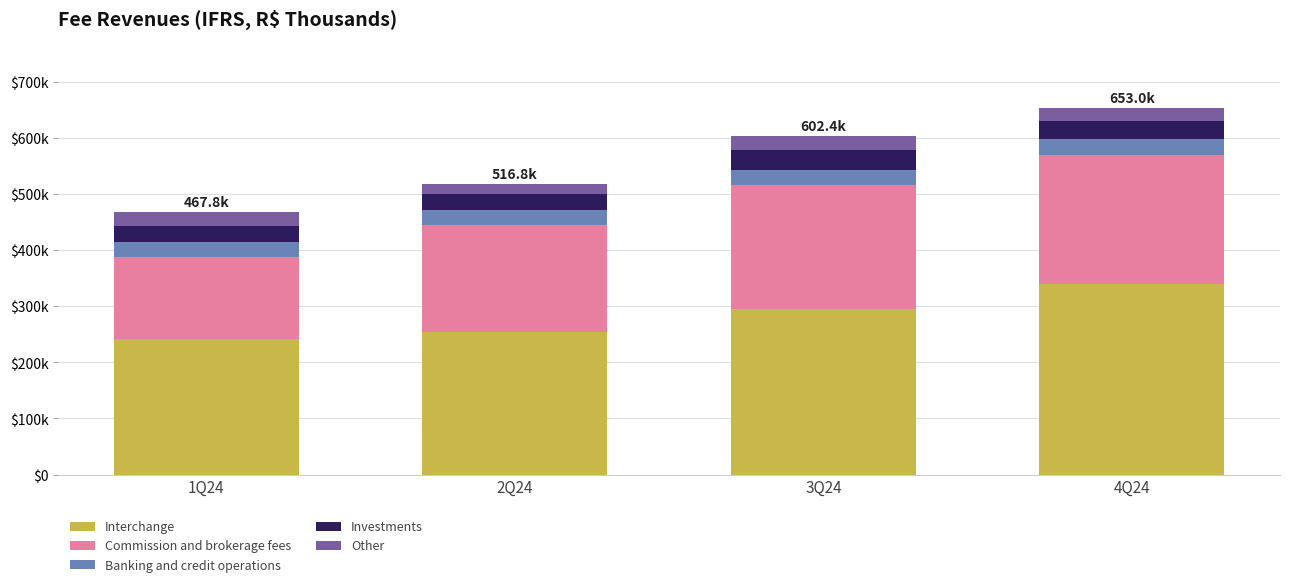

Between 1Q24 and 4Q24, which series saw the biggest shift?

Interchange